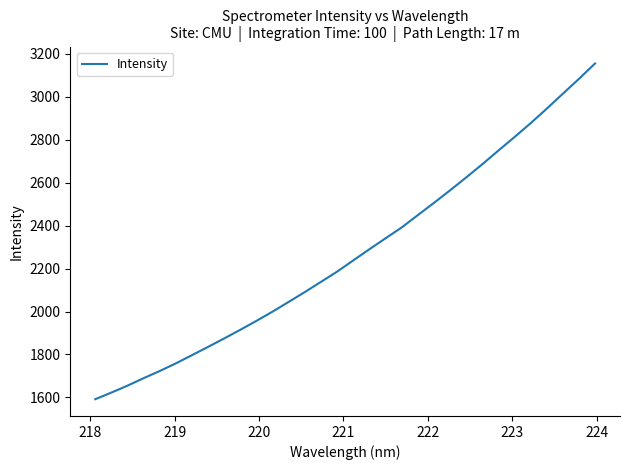

What is the minimum value shown in the chart?

1591.5